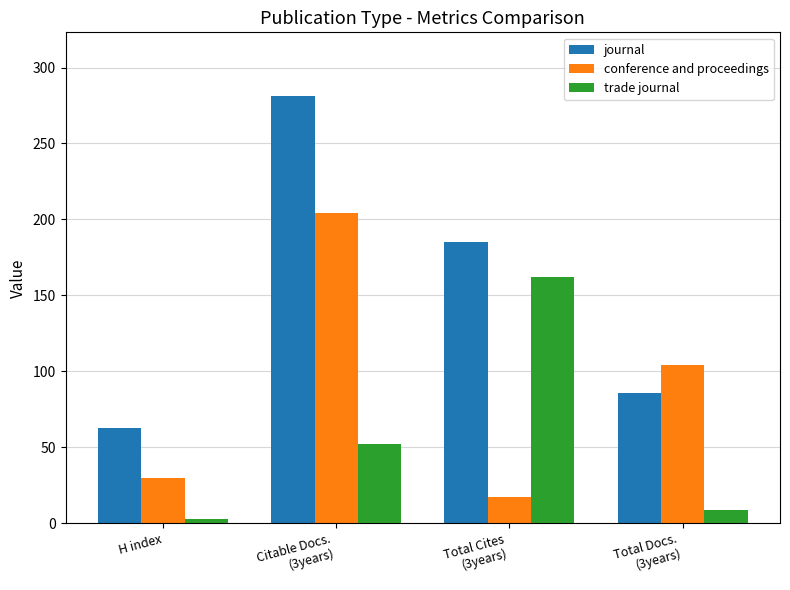

Are the bars horizontal?

No